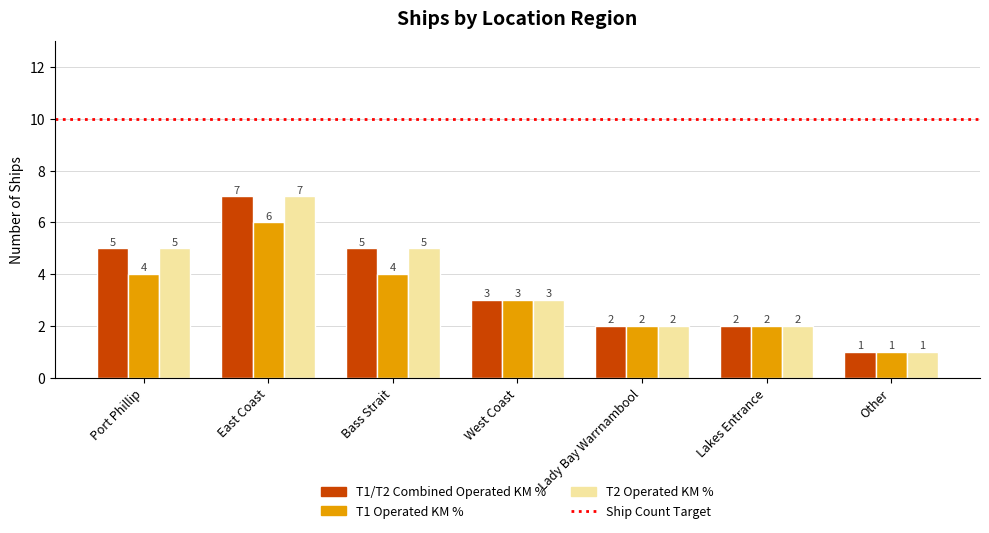

What is the difference between the second highest and minimum values in the T2 Operated KM % series?

4